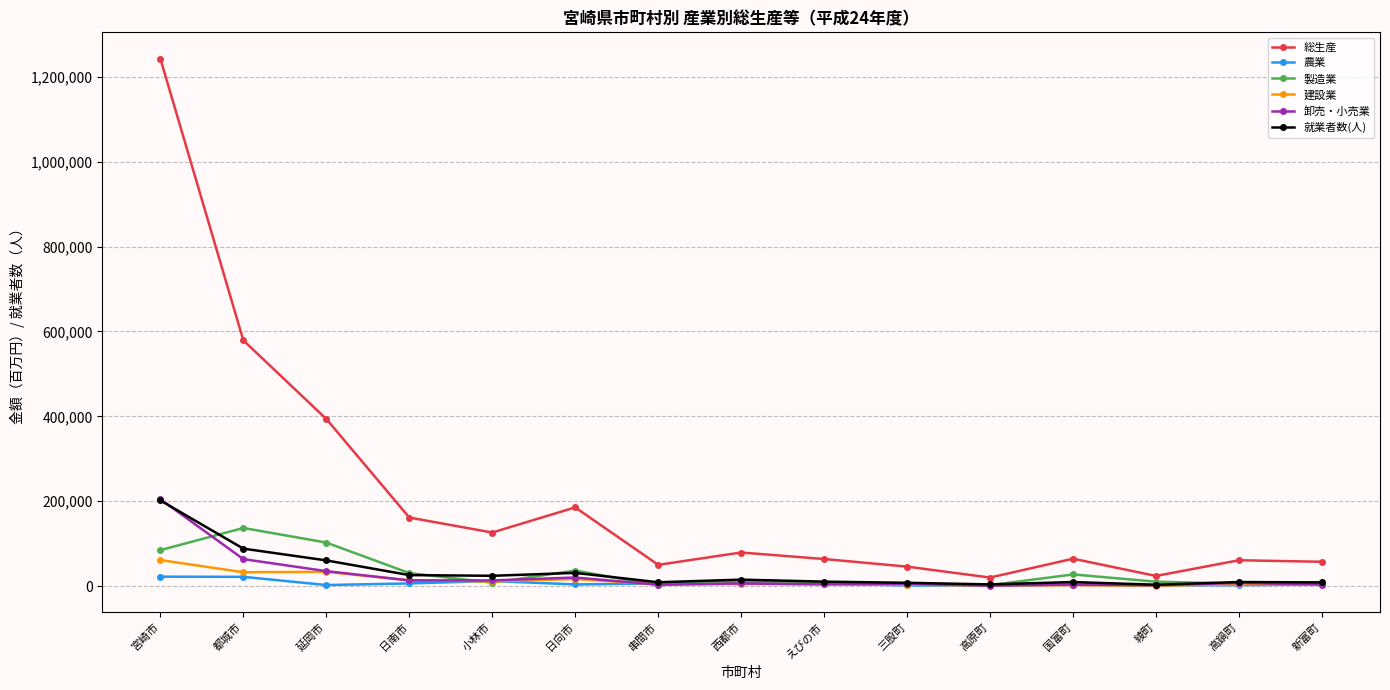

At which category is the sum across all series the highest?

宮崎市